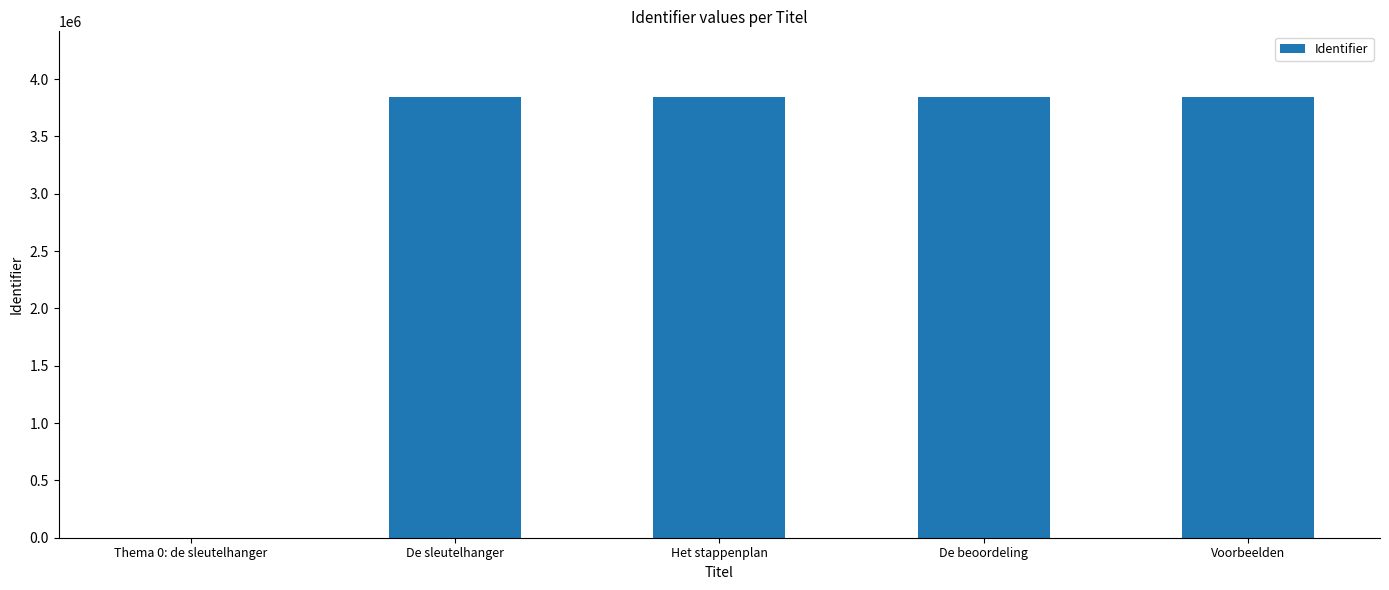

What is the ratio of the value at Het stappenplan to the value at De beoordeling?

1.0